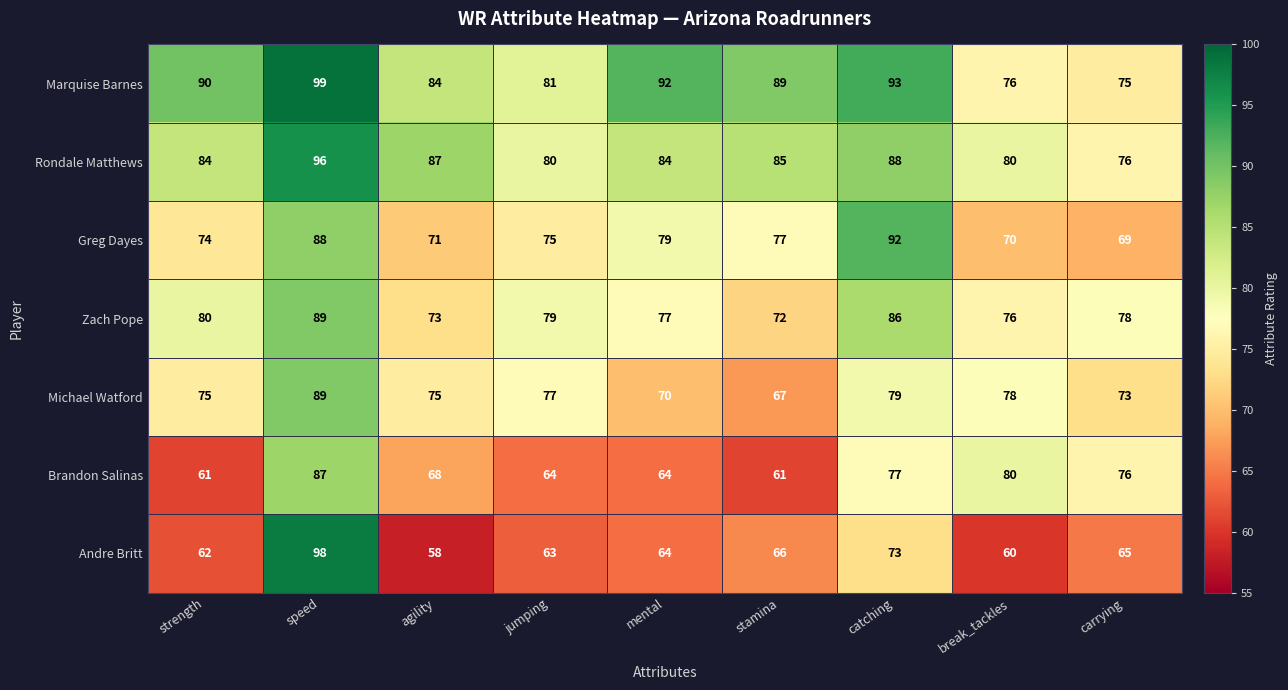

Where does the Zach Pope series first go above 78?

strength